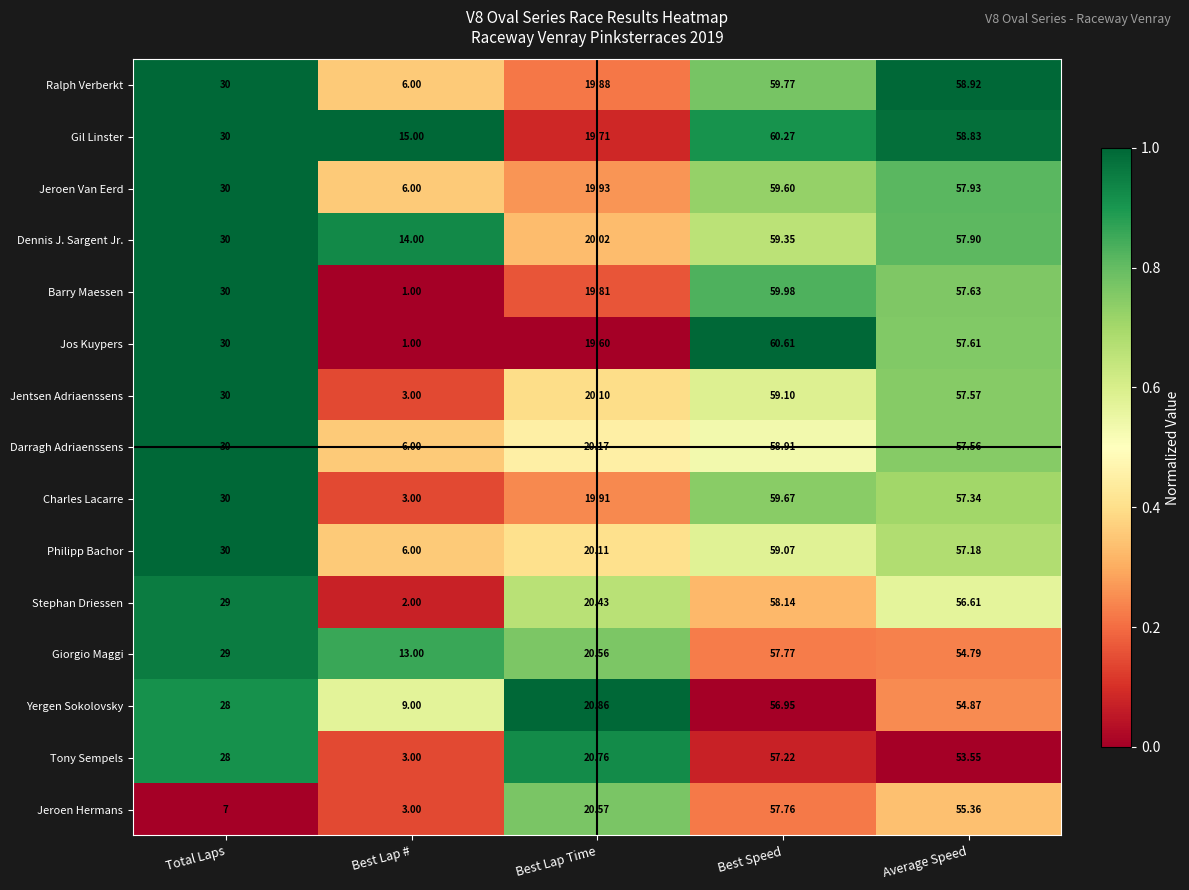

Which series has the largest total across all categories?

Gil Linster